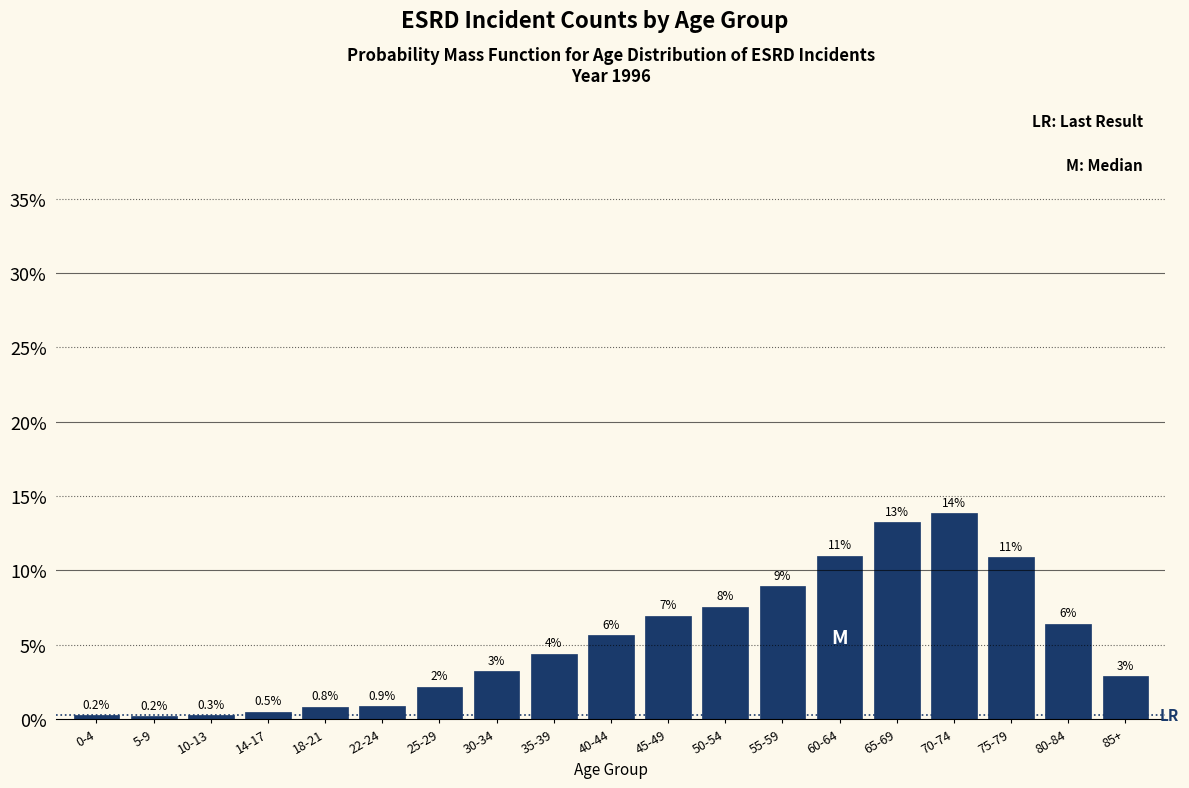

Are the bars horizontal?

No